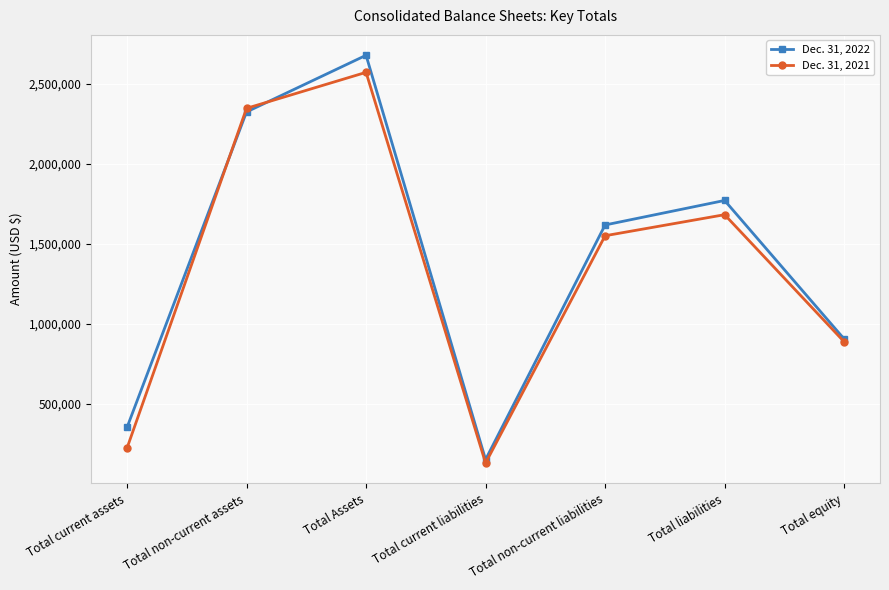

Reading left to right, what are all the values shown in this chart?

Dec. 31, 2022: Total current assets=354048	Total non-current assets=2325464	Total Assets=2679512	Total current liabilities=153198	Total non-current liabilities=1619224	Total liabilities=1772422	Total equity=907090
Dec. 31, 2021: Total current assets=224891	Total non-current assets=2348030	Total Assets=2572921	Total current liabilities=131587	Total non-current liabilities=1551947	Total liabilities=1683534	Total equity=889387